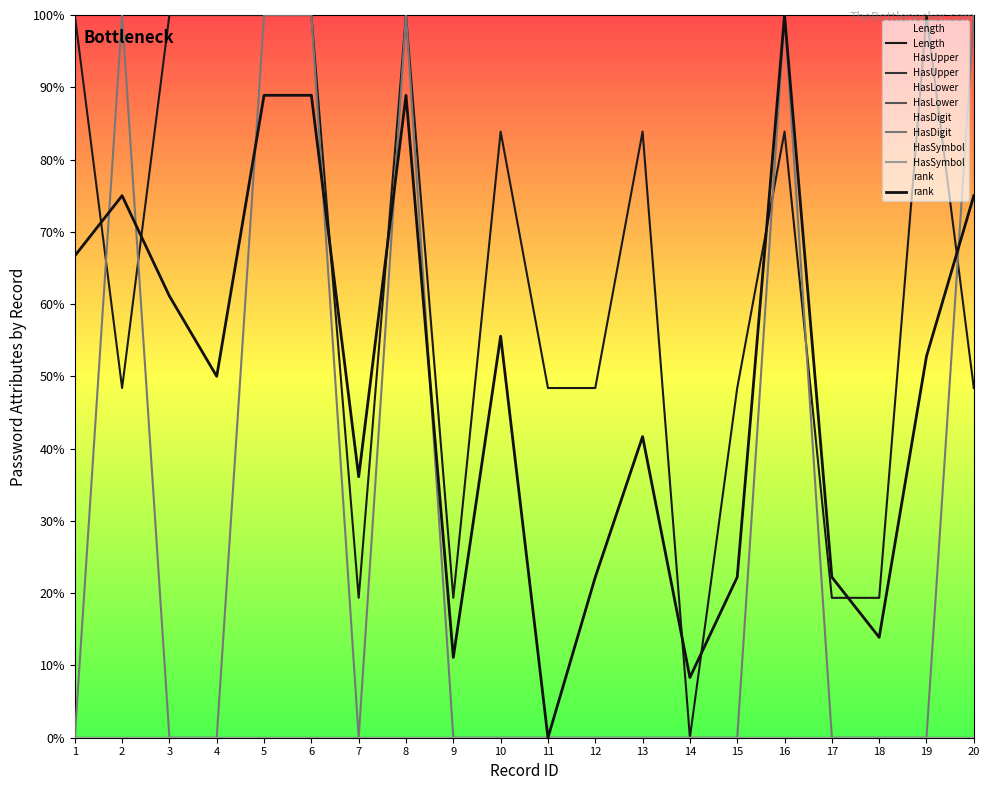

What is the greatest value displayed?

100.0